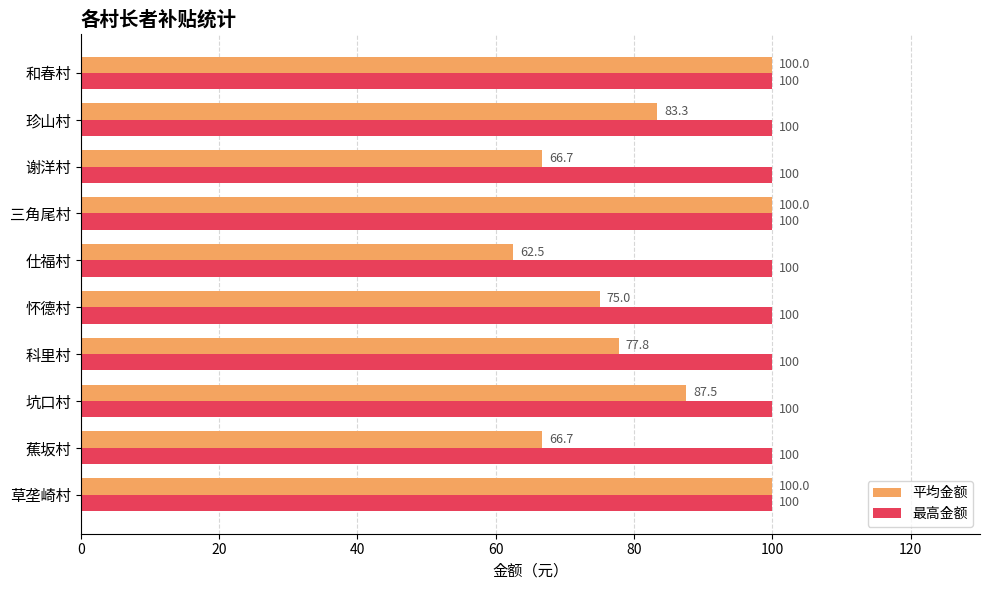

How many data points does each series have?

10